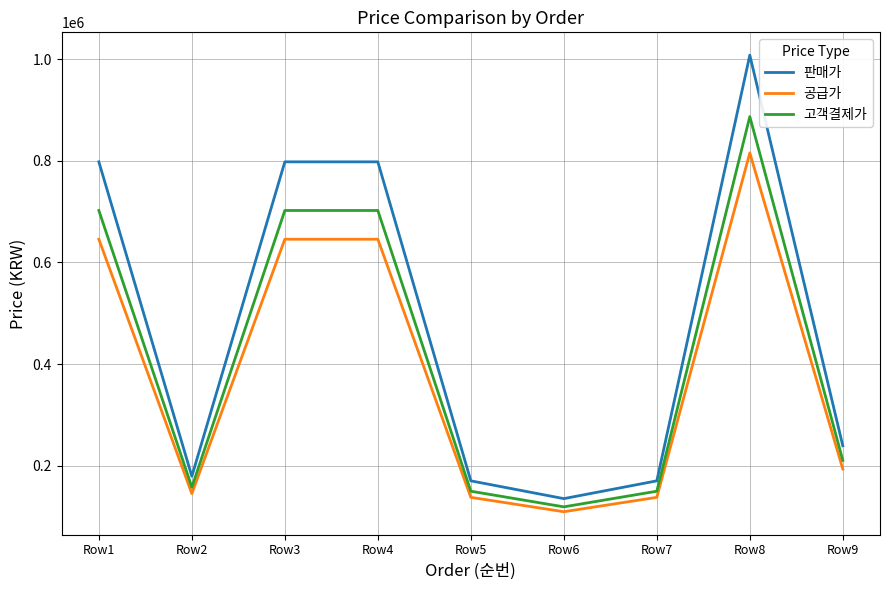

Reading left to right, what are all the values shown in this chart?

판매가: Row1=798000	Row2=179000	Row3=798000	Row4=798000	Row5=170000	Row6=135000	Row7=170000	Row8=1008000	Row9=239000
공급가: Row1=645655	Row2=144827	Row3=645655	Row4=645655	Row5=137545	Row6=109227	Row7=137545	Row8=815564	Row9=193373
고객결제가: Row1=702240	Row2=157520	Row3=702240	Row4=702240	Row5=149600	Row6=118800	Row7=149600	Row8=887040	Row9=210320